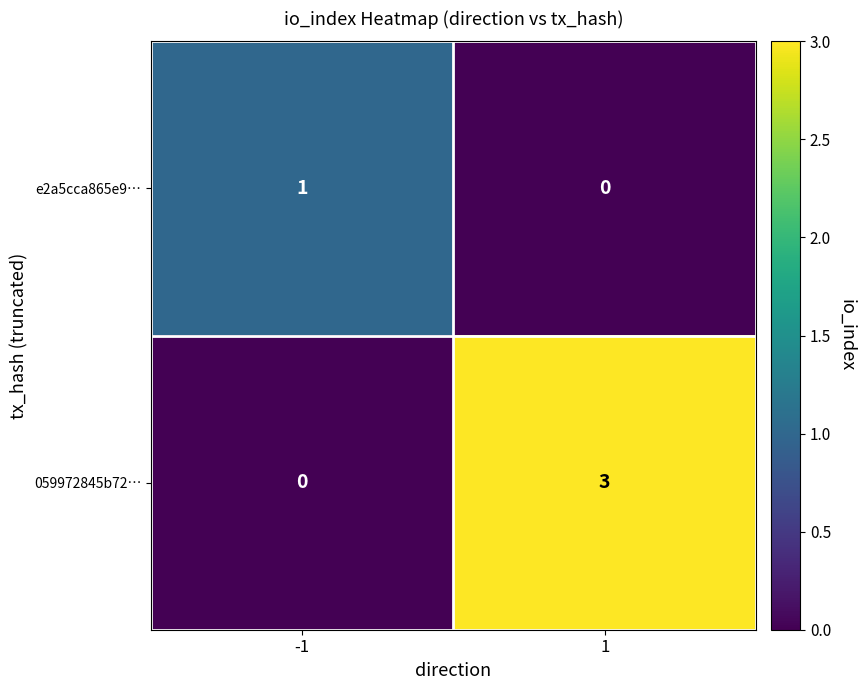

How many data points in e2a5cca865e9… are less than 1?

1